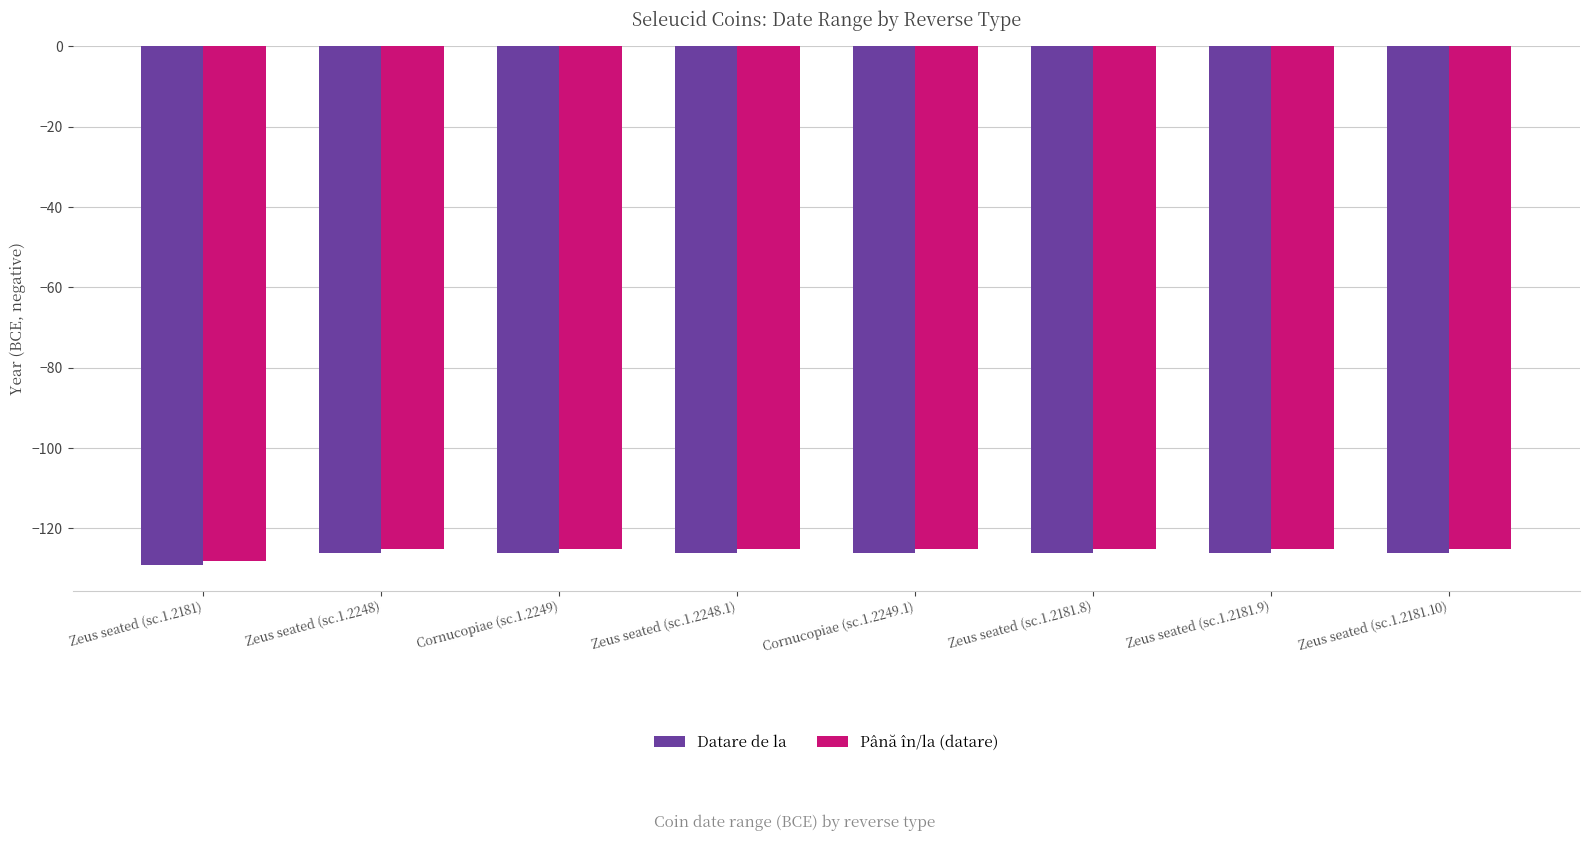

Reading left to right, list all the values displayed in this chart.

Datare de la: -129	-126	-126	-126	-126	-126	-126	-126
Până în/la (datare): -128	-125	-125	-125	-125	-125	-125	-125